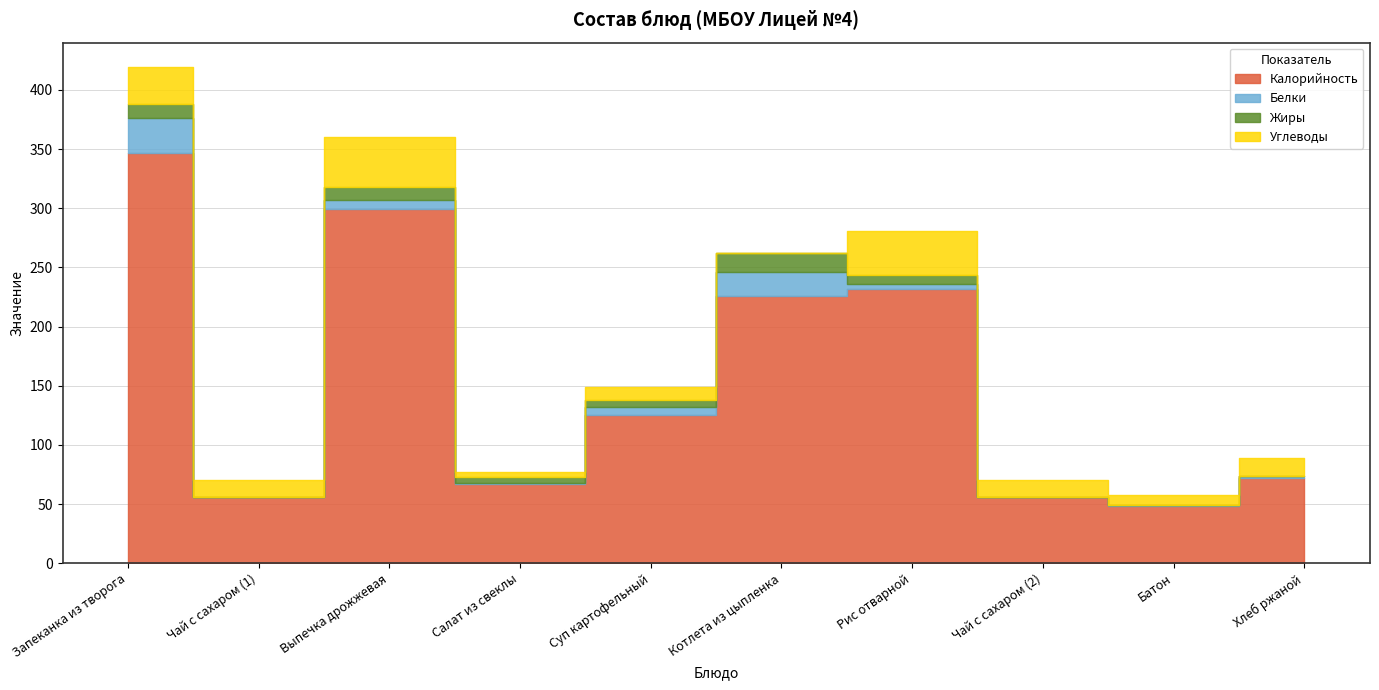

Reading left to right, transcribe all the data shown in this chart.

Калорийность: 347	56	299	67	125	226	232	56	48	72
Белки: 29	0	8	1	7	20	4	0	1	2
Жиры: 12	0	11	5	6	16	8	0	0	0
Углеводы: 31	14	42	4	11	0	37	14	9	15